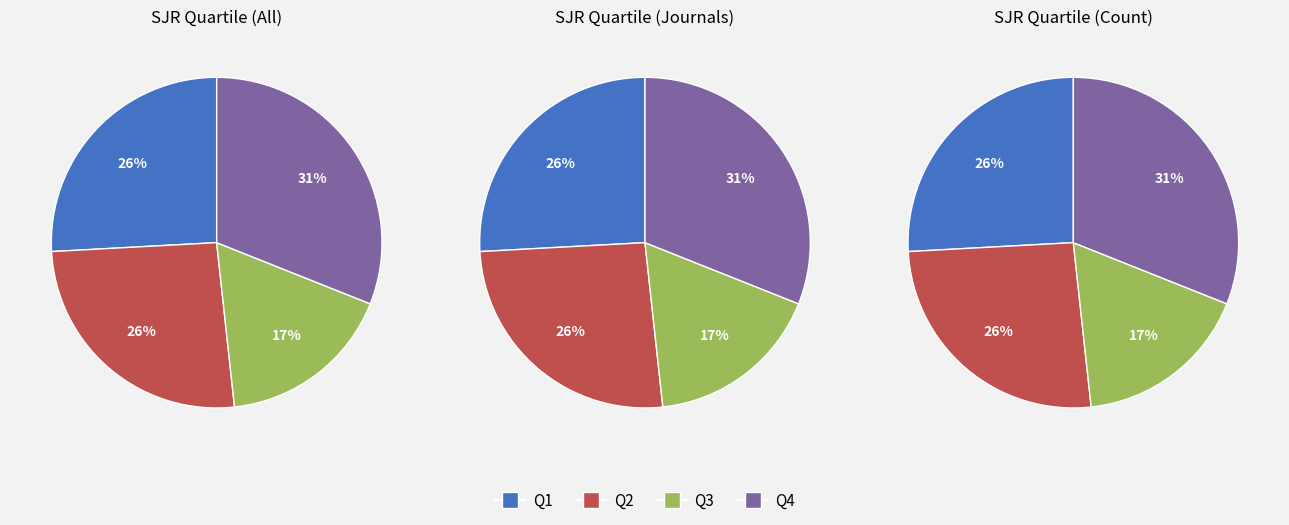

Is Q4 the majority of the pie?

No